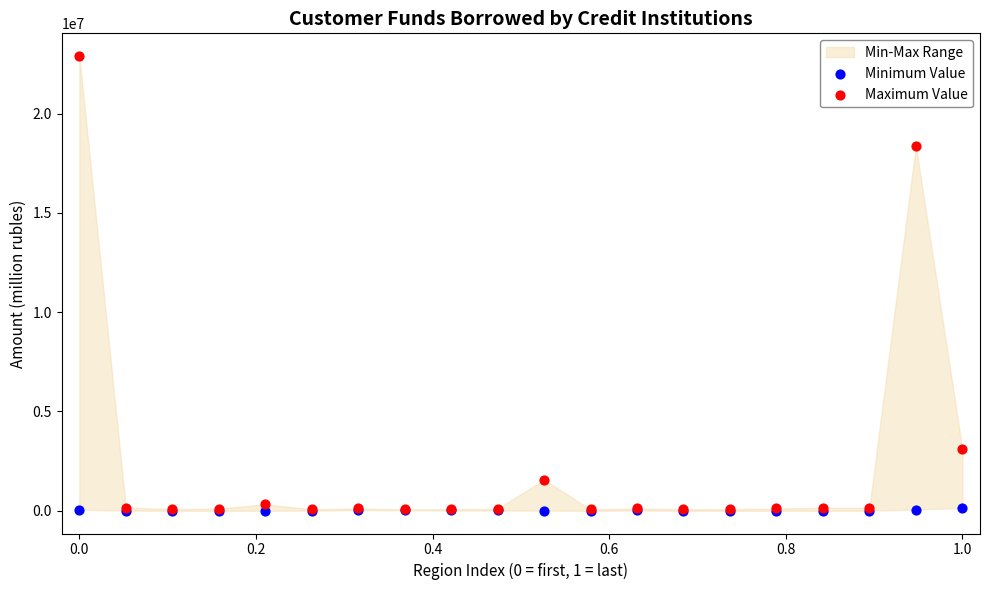

Across all series, what Y value is closest to 11449723?

18375929